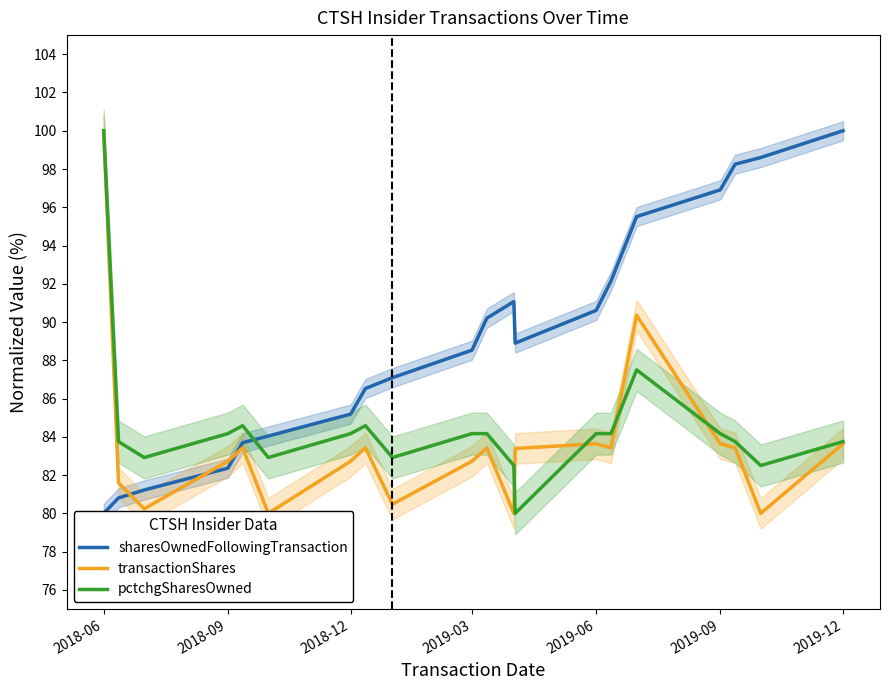

The pctchgSharesOwned series shows 51.6 at 2019-06. True or false?

False